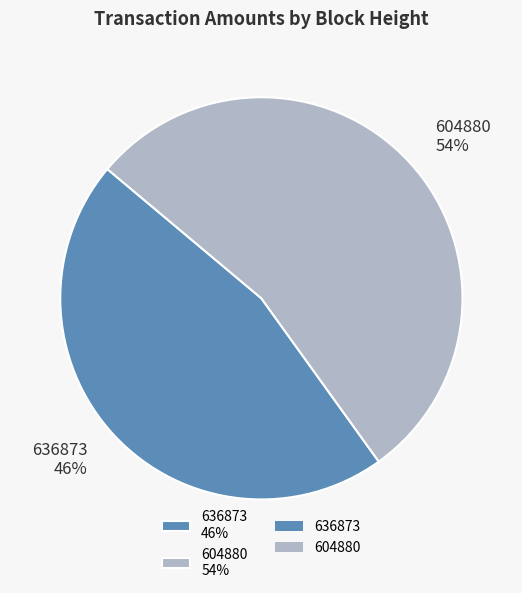

True or false: 604880 accounts for 41% of the total.

False